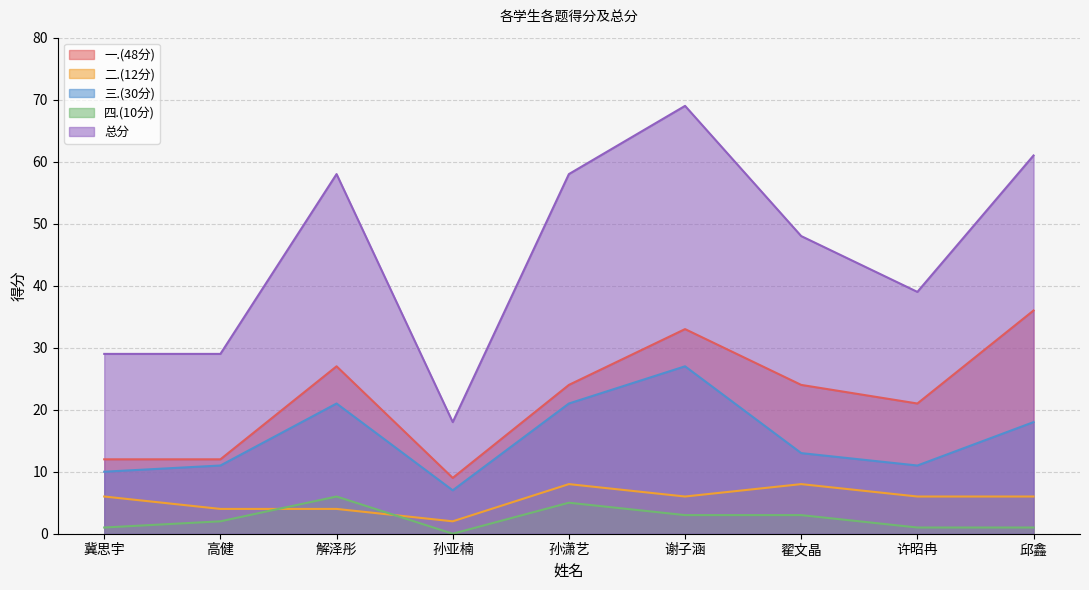

What is the difference between the maximum and minimum values in the 三.(30分) series?

20